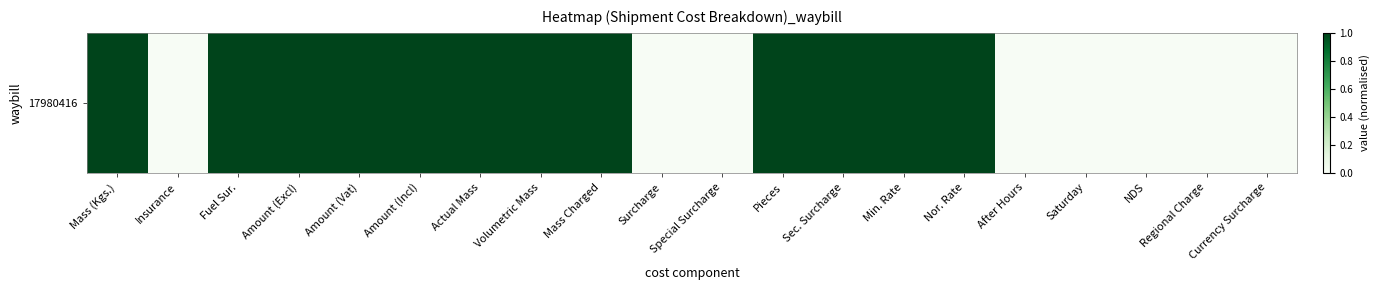

What is the greatest value displayed?

1